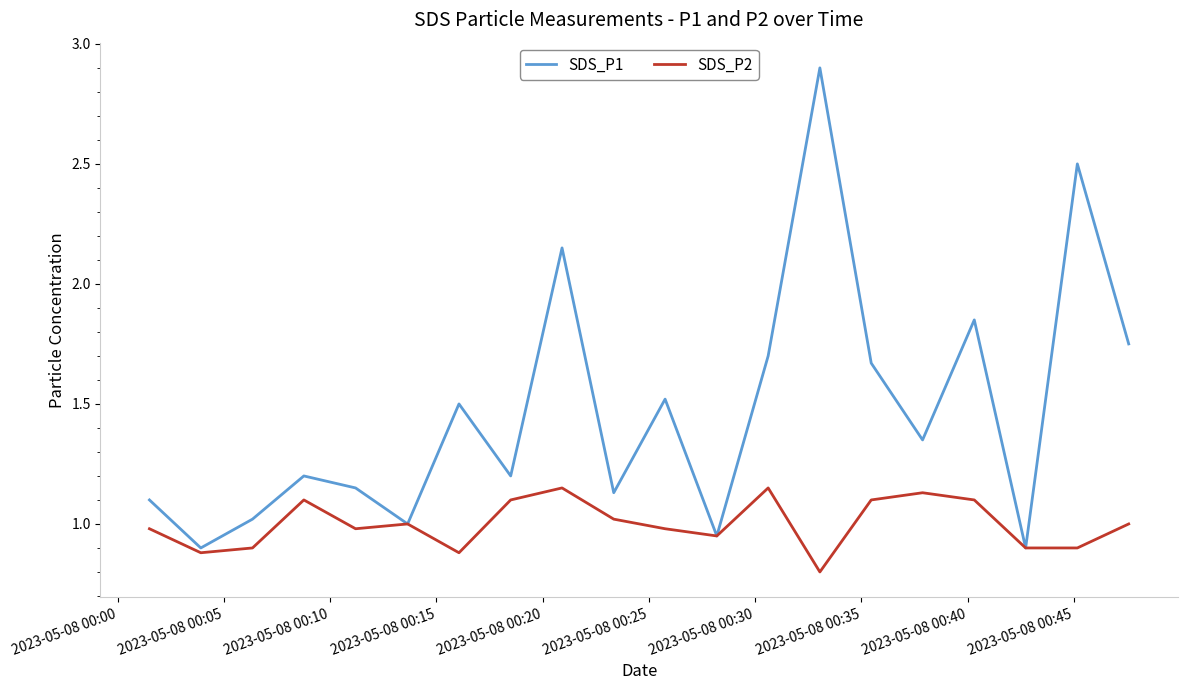

Which series has the largest total across all categories?

SDS_P1